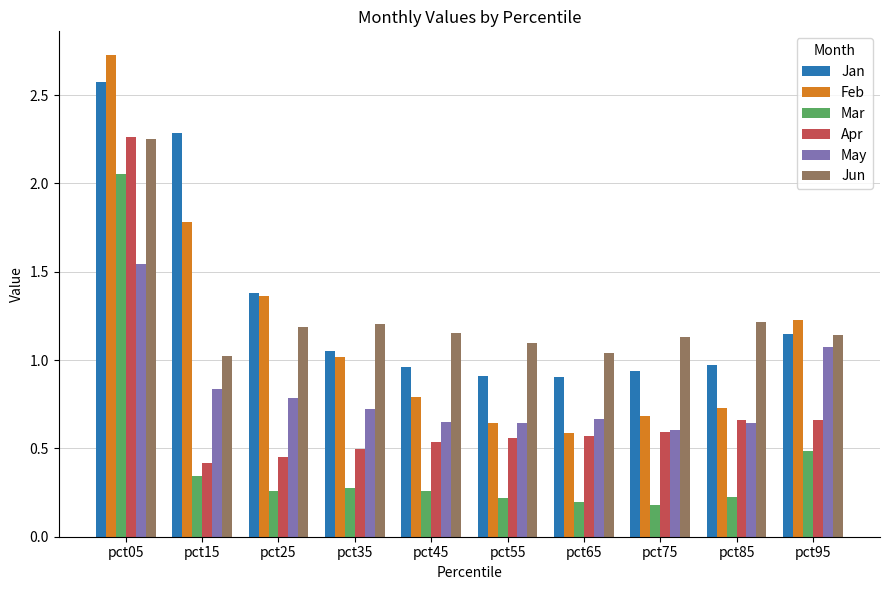

Which series has the widest spread of values?

Feb